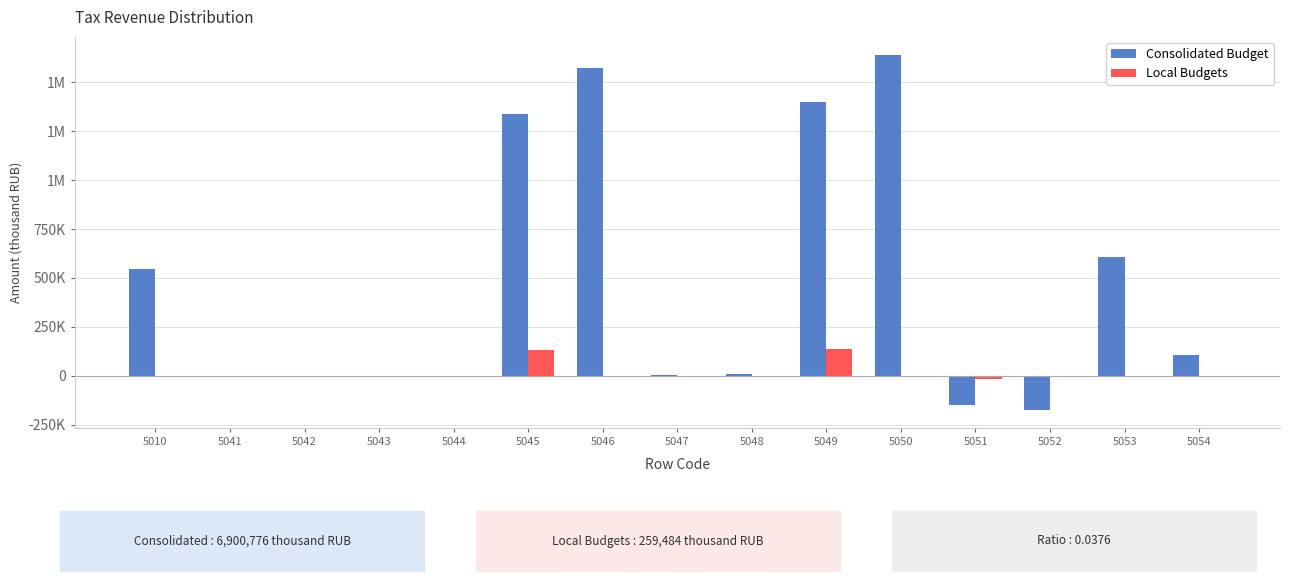

Are the bars grouped side by side (vs. stacked)?

Yes